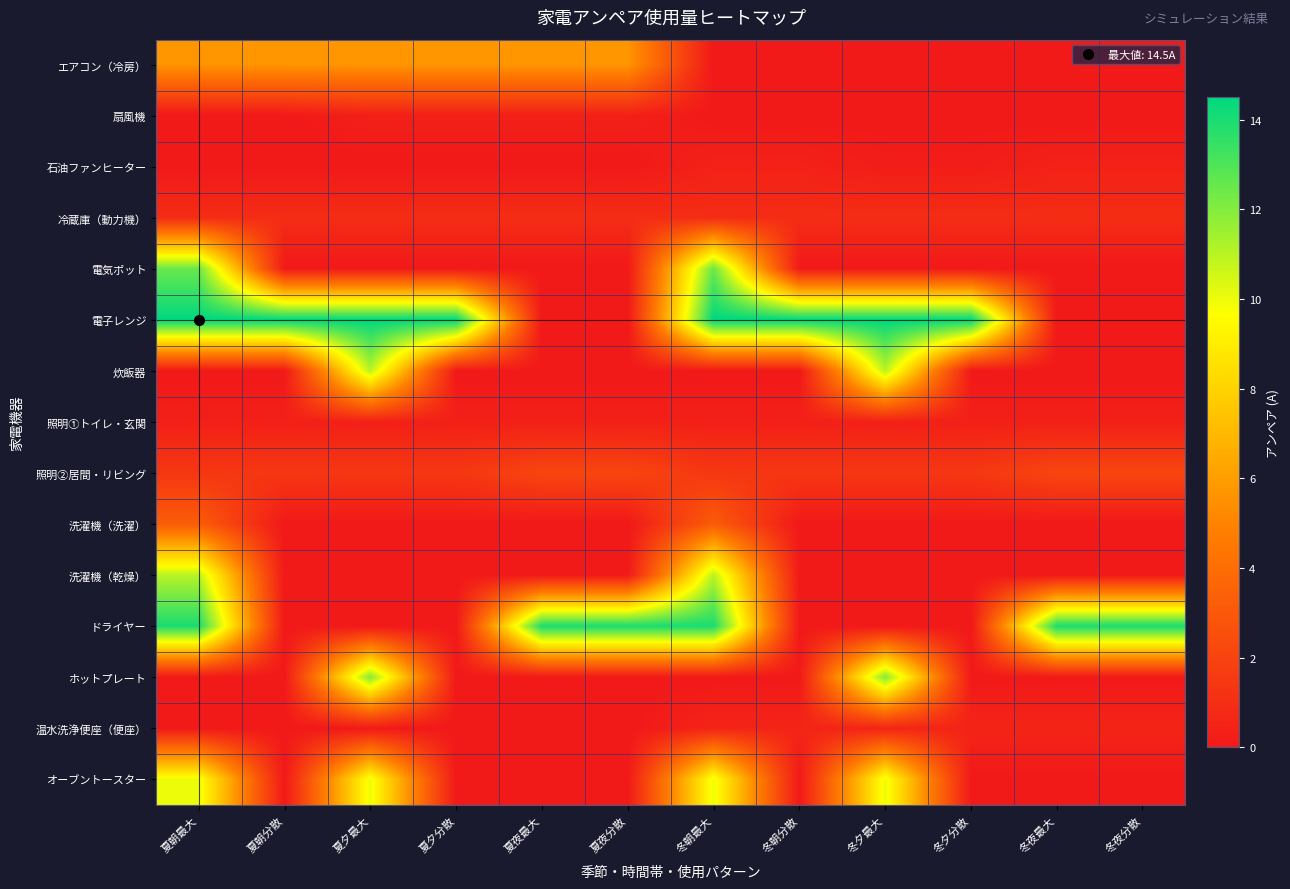

Which series has the largest total across all categories?

電子レンジ